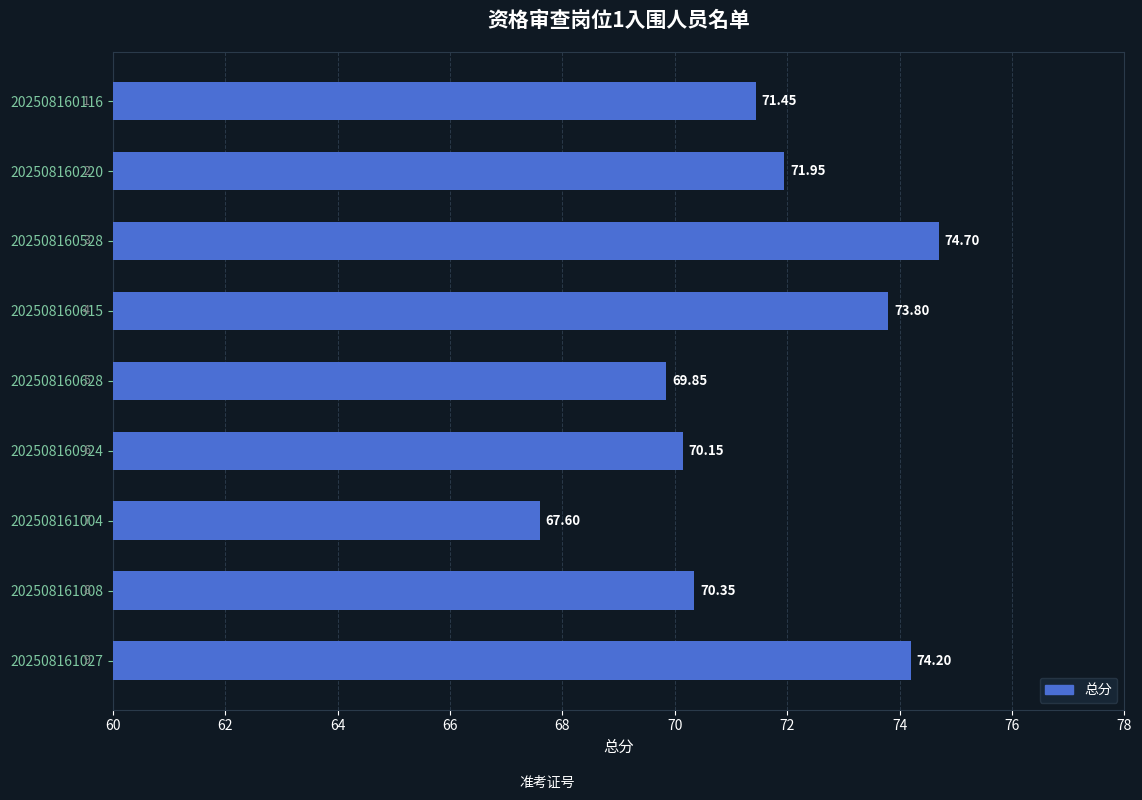

What is the average value?

71.6